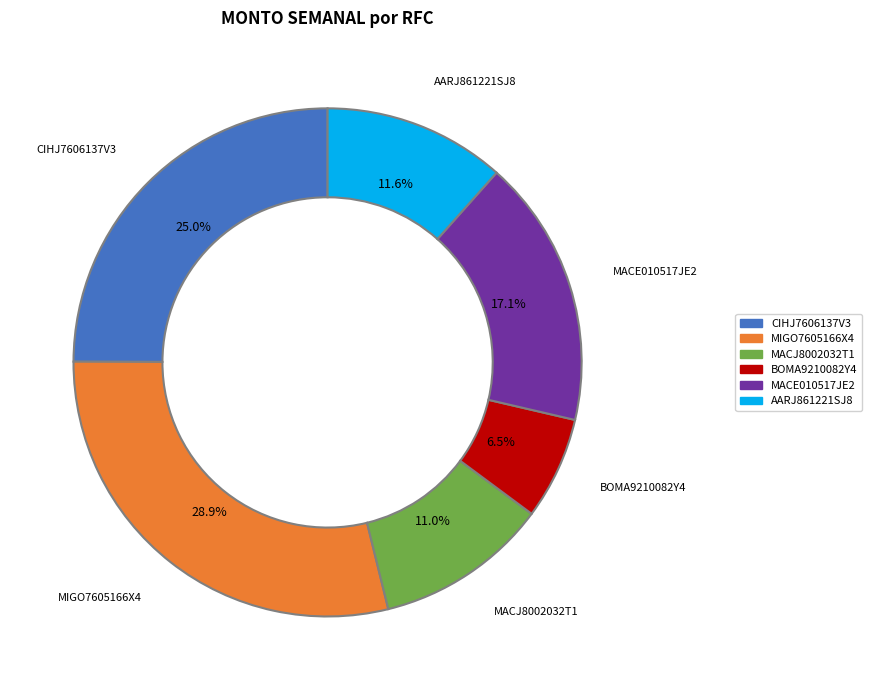

True or false: AARJ861221SJ8 accounts for 22% of the total.

False